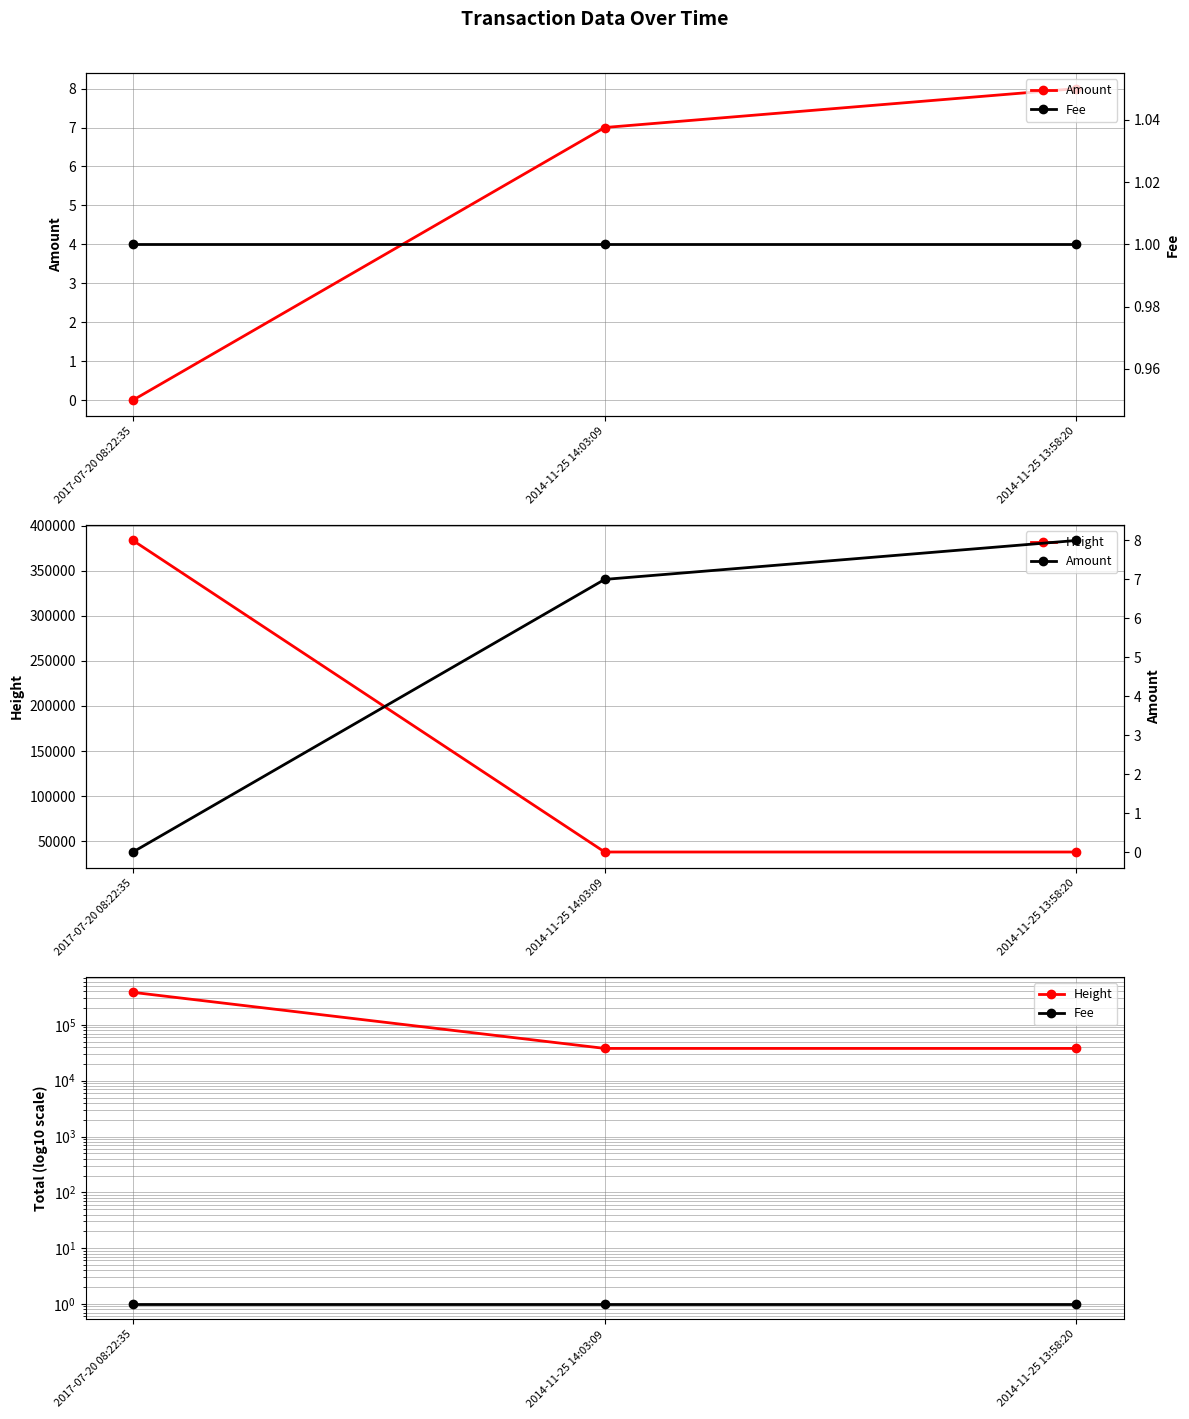

Which series has the largest range (max minus min)?

Height